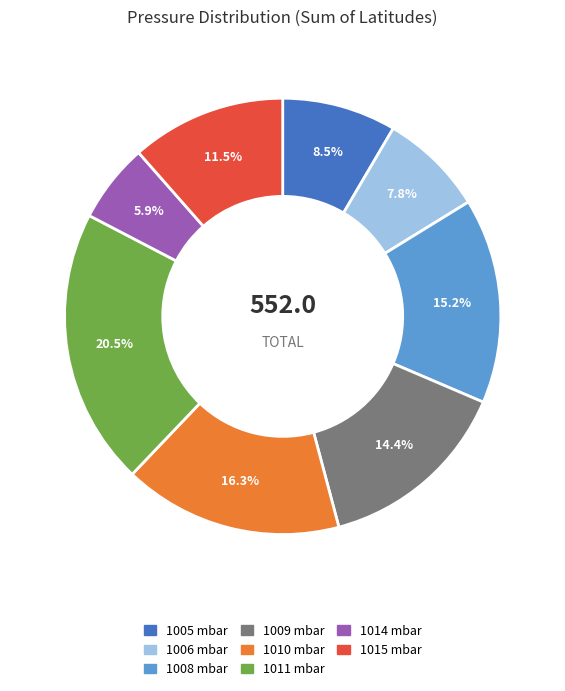

Is the sum of 1011 mbar and 1010 mbar greater than half?

No